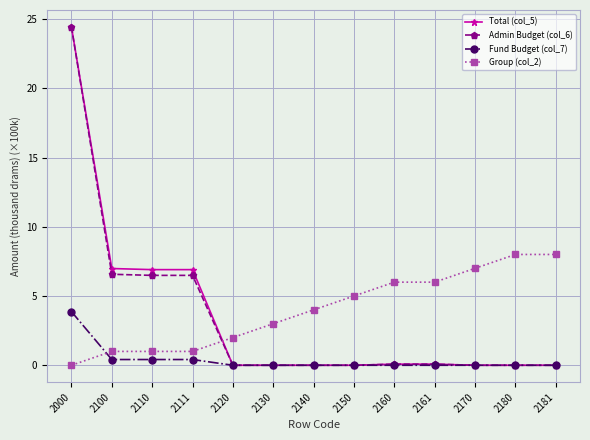

What is the approximate value of Fund Budget (col_7) at 2000?

3.9